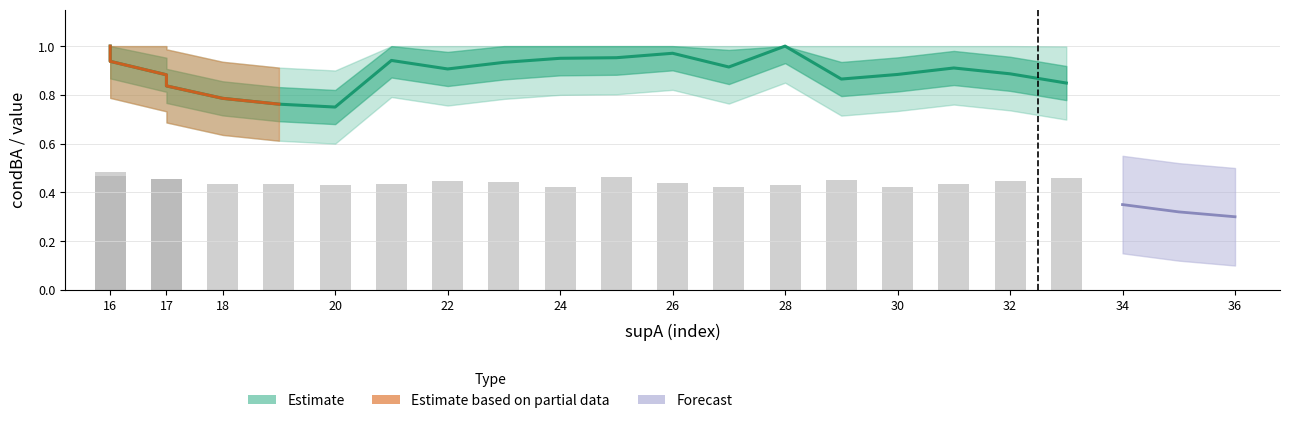

Reading right to left, list all the values displayed in this chart.

0.8	0.9	0.9	0.9	0.9	1.0	0.9	1.0	1.0	0.9	0.9	0.9	0.9	0.8	0.8	0.8	0.8	0.9	0.9	1.0